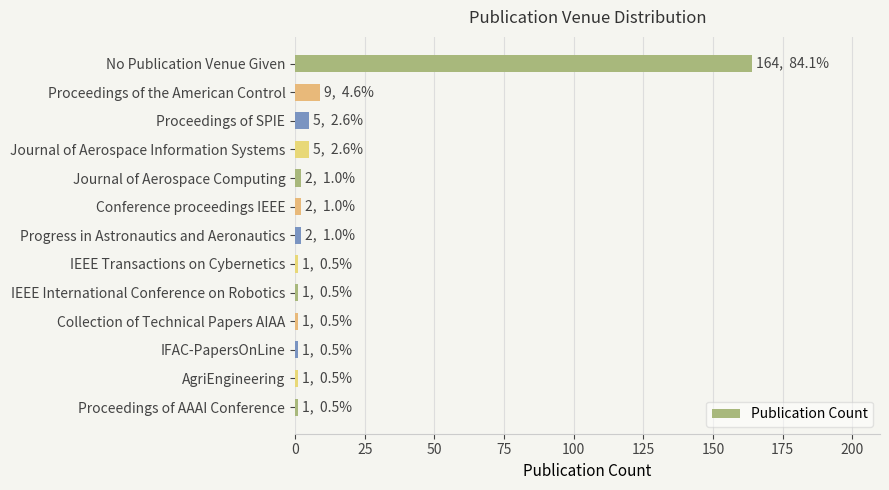

What is the label of the 11th bar from the bottom?

Proceedings of SPIE